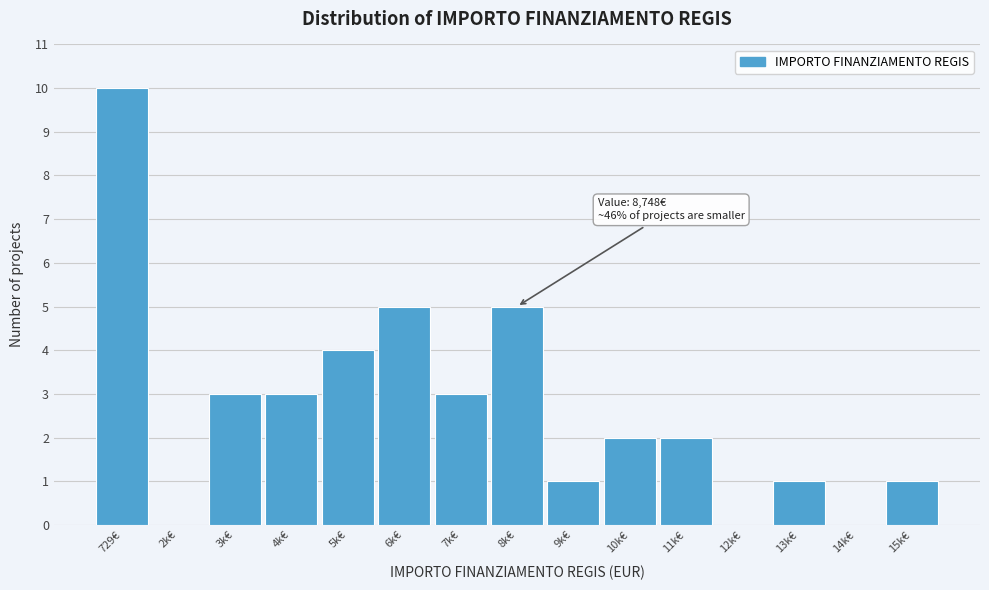

Reading right to left, list all the values displayed in this chart.

15k€=1	14k€=0	13k€=1	12k€=0	11k€=2	10k€=2	9k€=1	8k€=5	7k€=3	6k€=5	5k€=4	4k€=3	3k€=3	2k€=0	729€=10